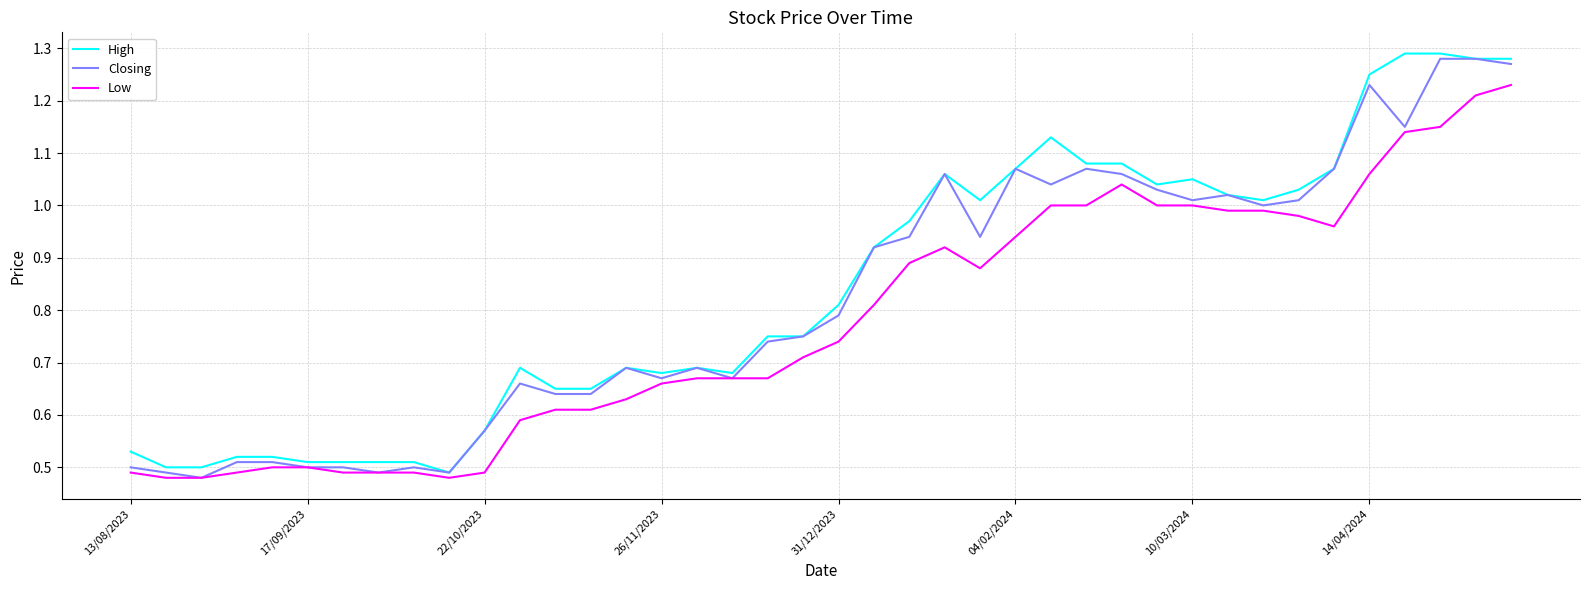

How many categories are shown in the chart?

40